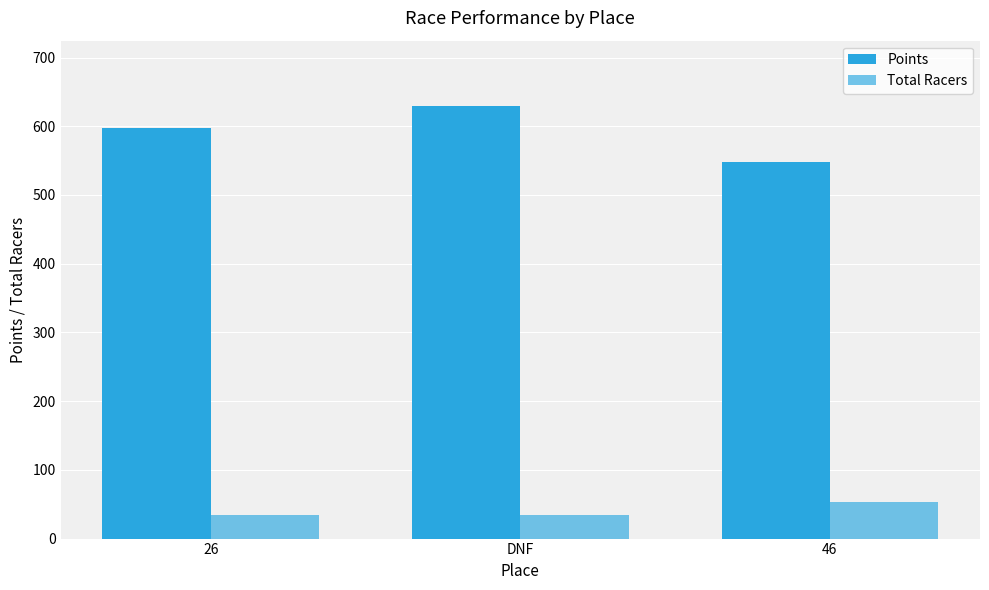

Are the bars grouped side by side (vs. stacked)?

Yes